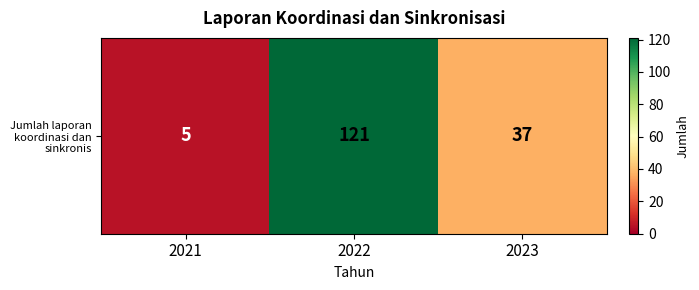

What is the smallest value displayed?

5